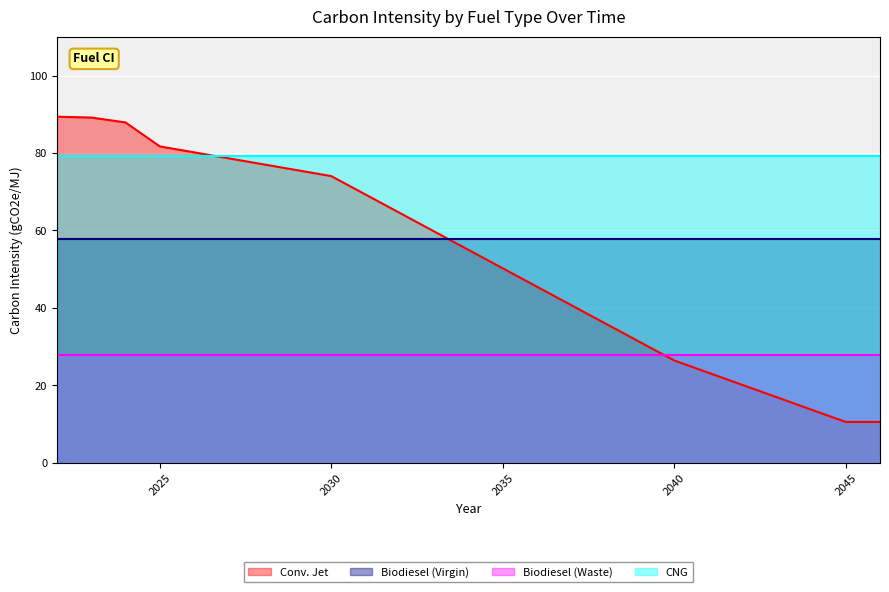

Count the number of data series in this chart.

4